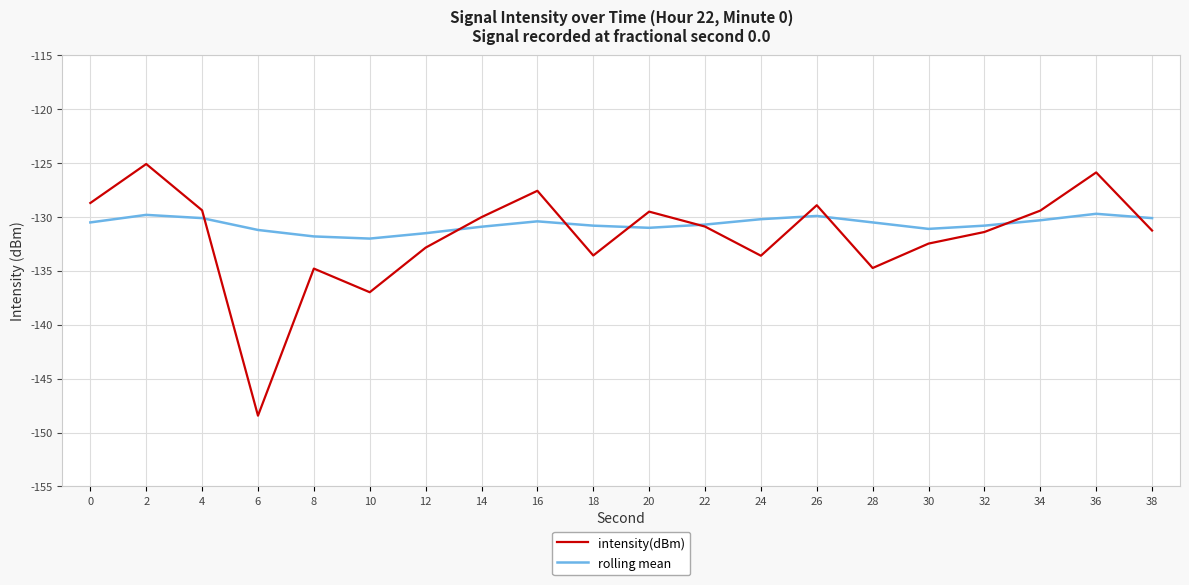

Is the value of rolling mean at 4 greater than the value of intensity(dBm) at 24?

Yes